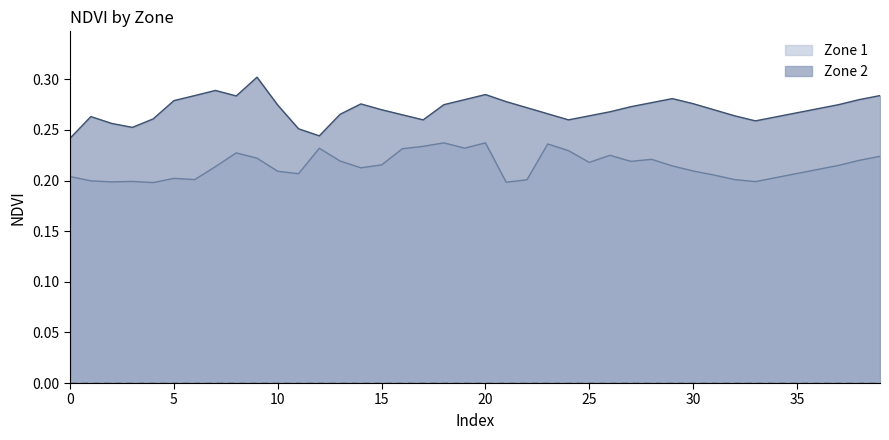

What is the difference between the maximum and minimum values in the Zone 2 series?

0.1